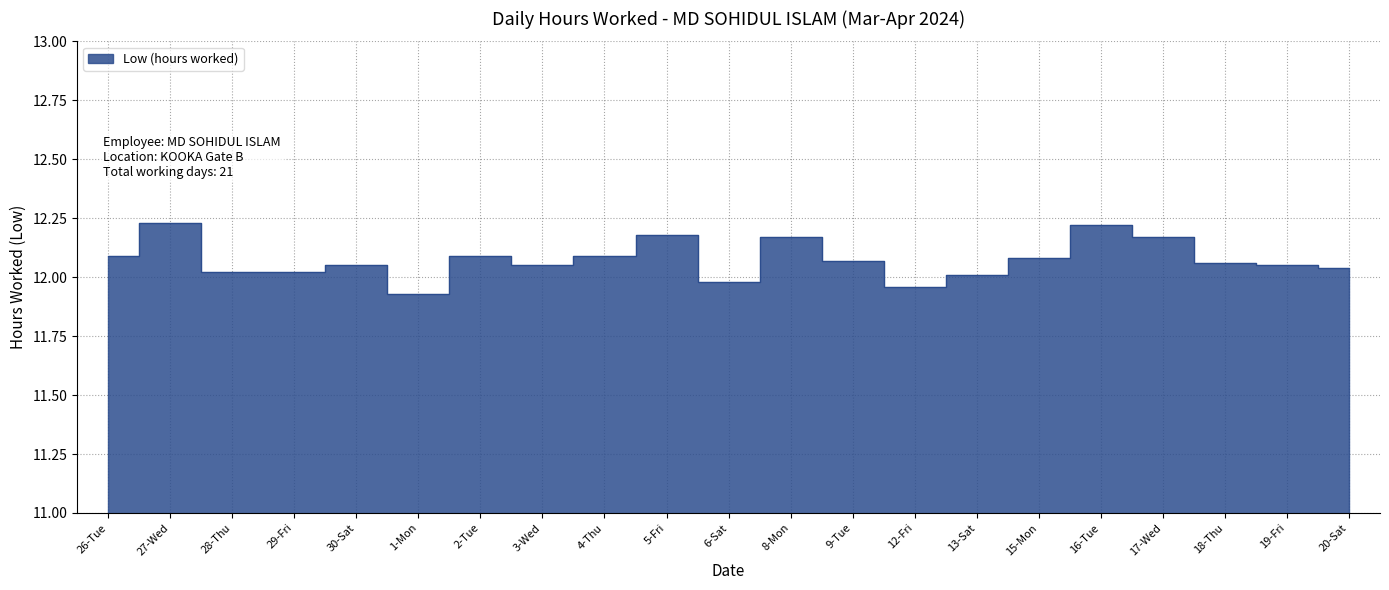

List the labels in order of value, largest first.

27-Wed, 16-Tue, 5-Fri, 8-Mon, 17-Wed, 26-Tue, 2-Tue, 4-Thu, 15-Mon, 9-Tue, 18-Thu, 30-Sat, 3-Wed, 19-Fri, 20-Sat, 28-Thu, 29-Fri, 13-Sat, 6-Sat, 12-Fri, 1-Mon